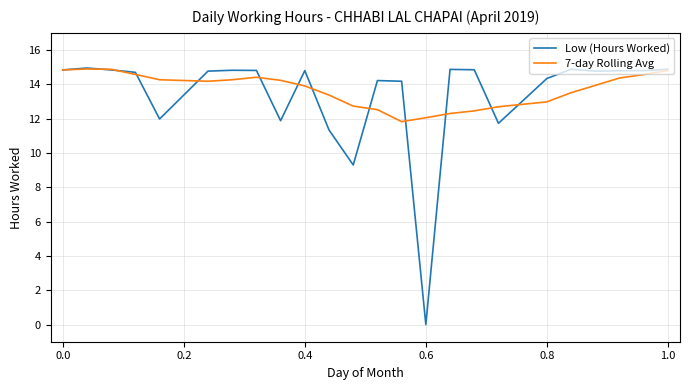

Which series has the largest range (max minus min)?

Low (Hours Worked)